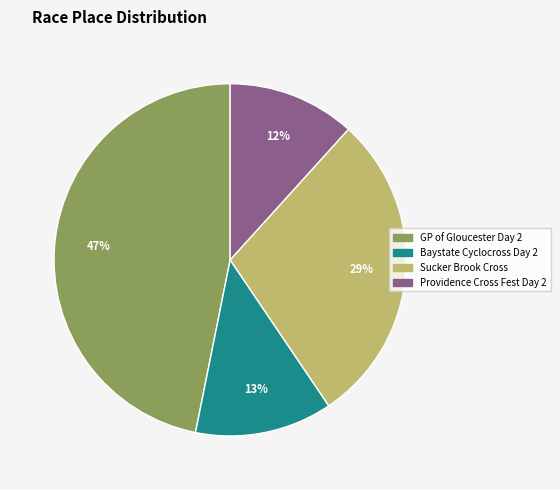

Is there any slice that represents more than half of the pie?

No